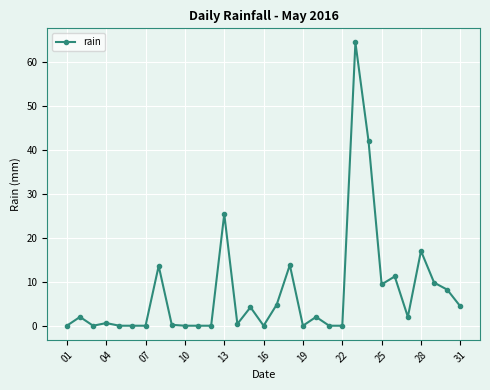

What is the value of the 2nd point from the left?

2.0